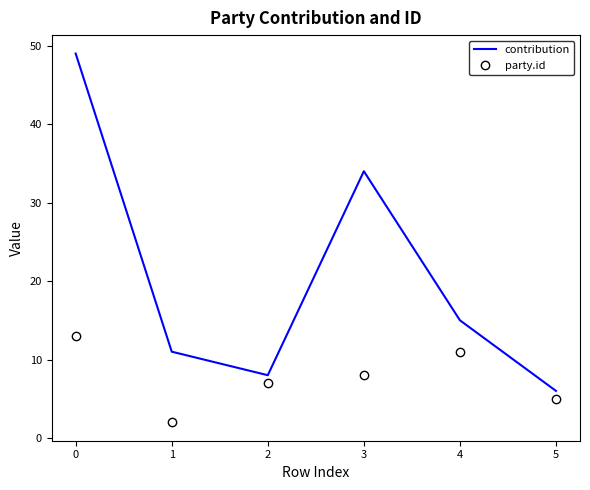

What is the maximum value for contribution?

49